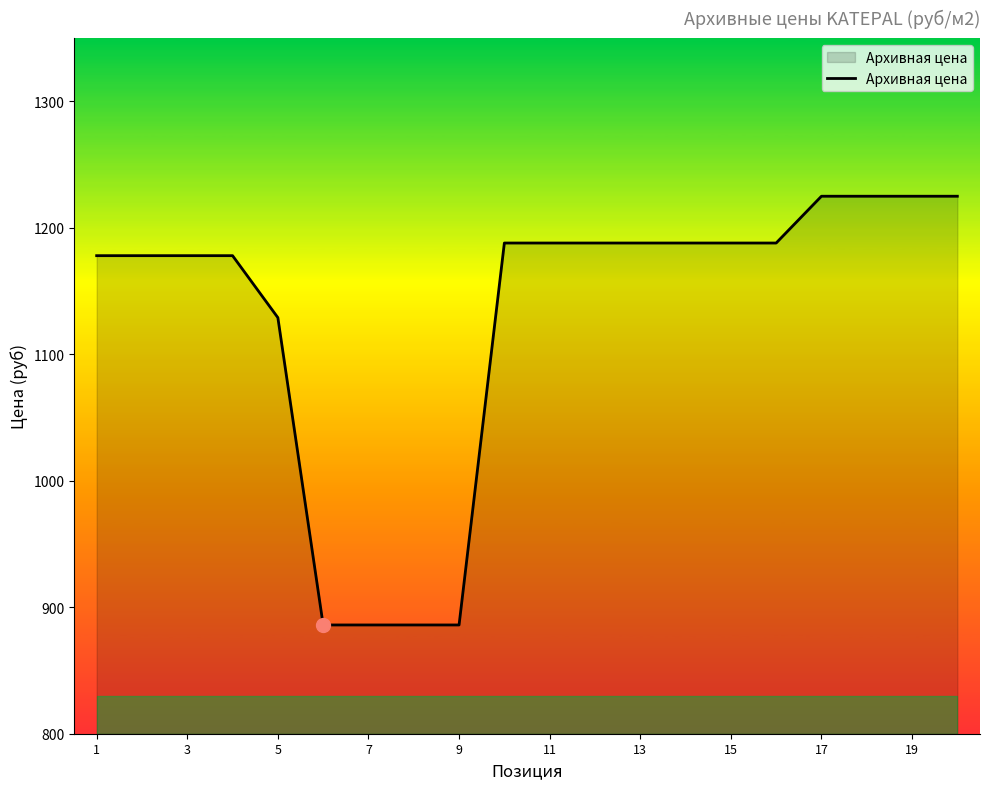

What is the smallest value displayed?

886